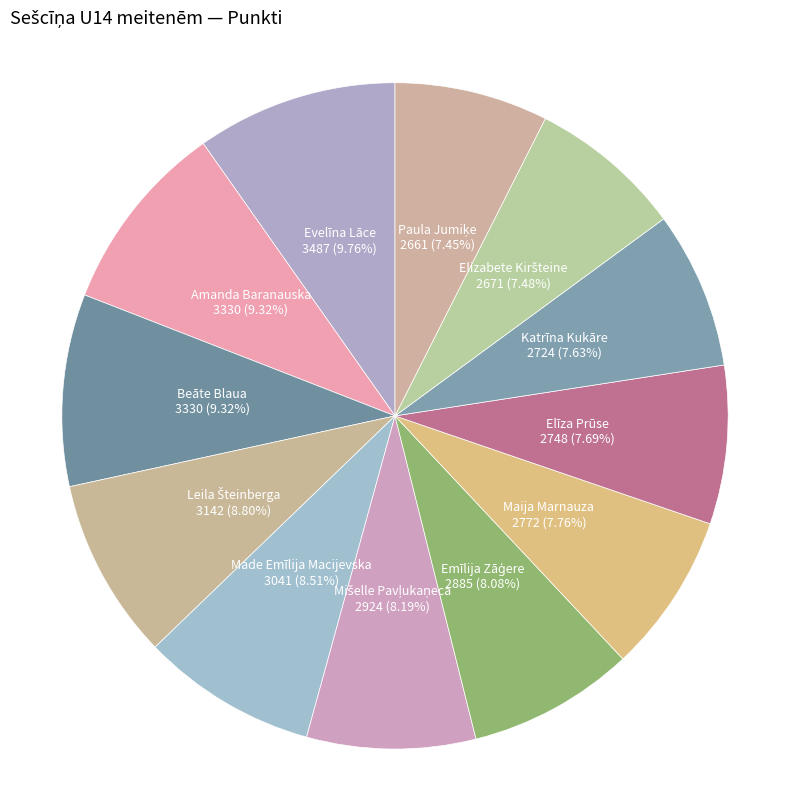

How many segments does this pie chart have?

12